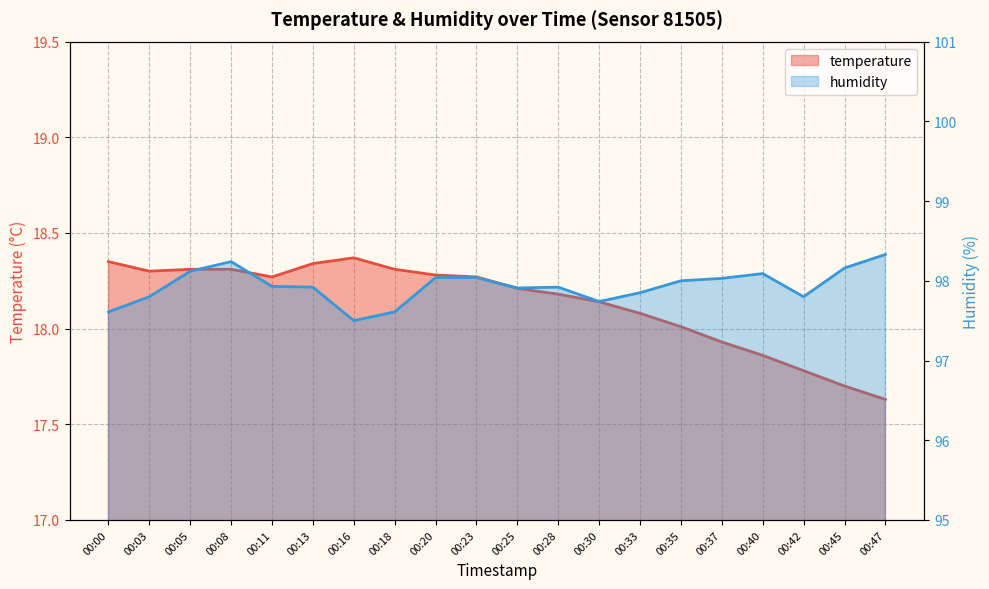

Is the value of temperature at 00:00 greater than the value of humidity at 00:37?

No